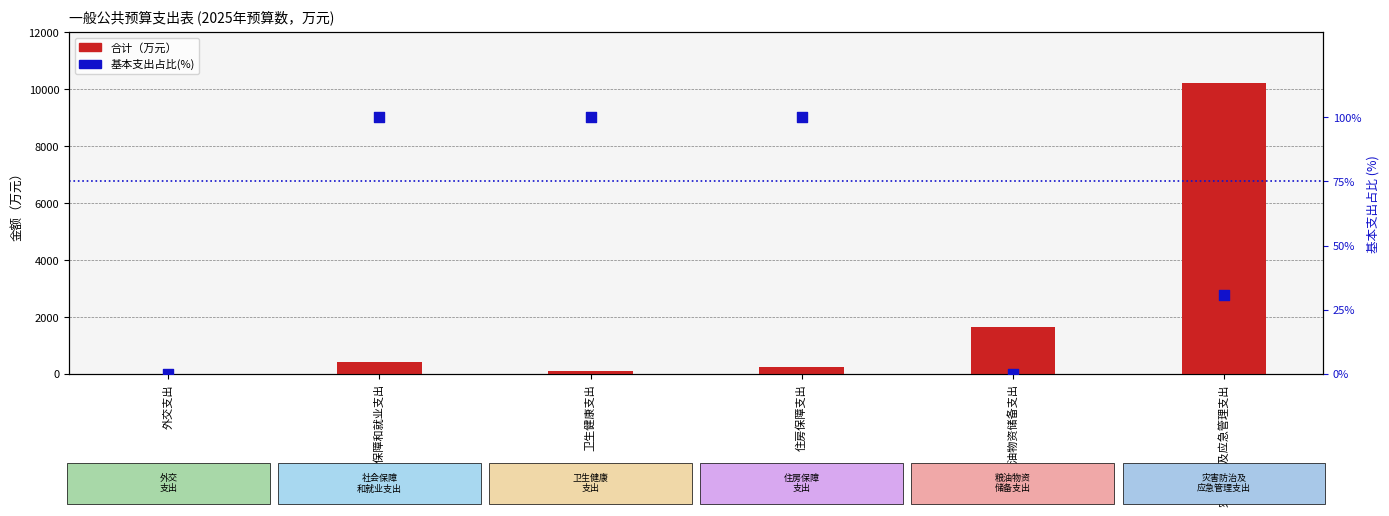

Is the value of 合计 at 卫生健康支出 greater than the value of 基本支出占比(%) at 住房保障支出?

No